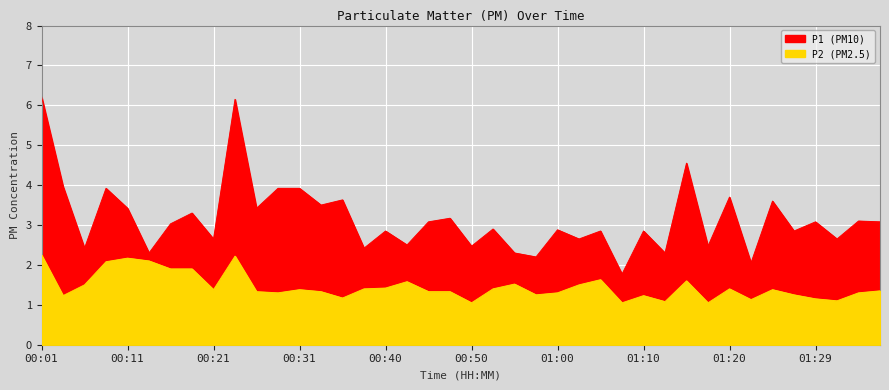

Reading left to right, extract all data points from this chart.

P1: 6.2	4.0	2.4	3.9	3.4	2.3	3.0	3.3	2.6	6.2	3.4	3.9	3.9	3.5	3.6	2.4	2.9	2.5	3.1	3.2	2.5	2.9	2.3	2.2	2.9	2.6	2.9	1.8	2.9	2.3	4.5	2.5	3.7	2.0	3.6	2.9	3.1	2.6	3.1	3.1
P2: 2.2	1.2	1.5	2.1	2.2	2.1	1.9	1.9	1.4	2.2	1.3	1.3	1.4	1.3	1.2	1.4	1.4	1.6	1.3	1.3	1.1	1.4	1.5	1.2	1.3	1.5	1.6	1.1	1.2	1.1	1.6	1.1	1.4	1.1	1.4	1.2	1.1	1.1	1.3	1.4